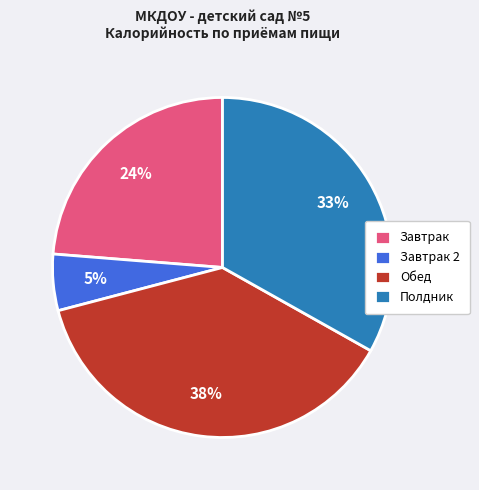

Combined, do Полдник and Обед account for over 50%?

Yes